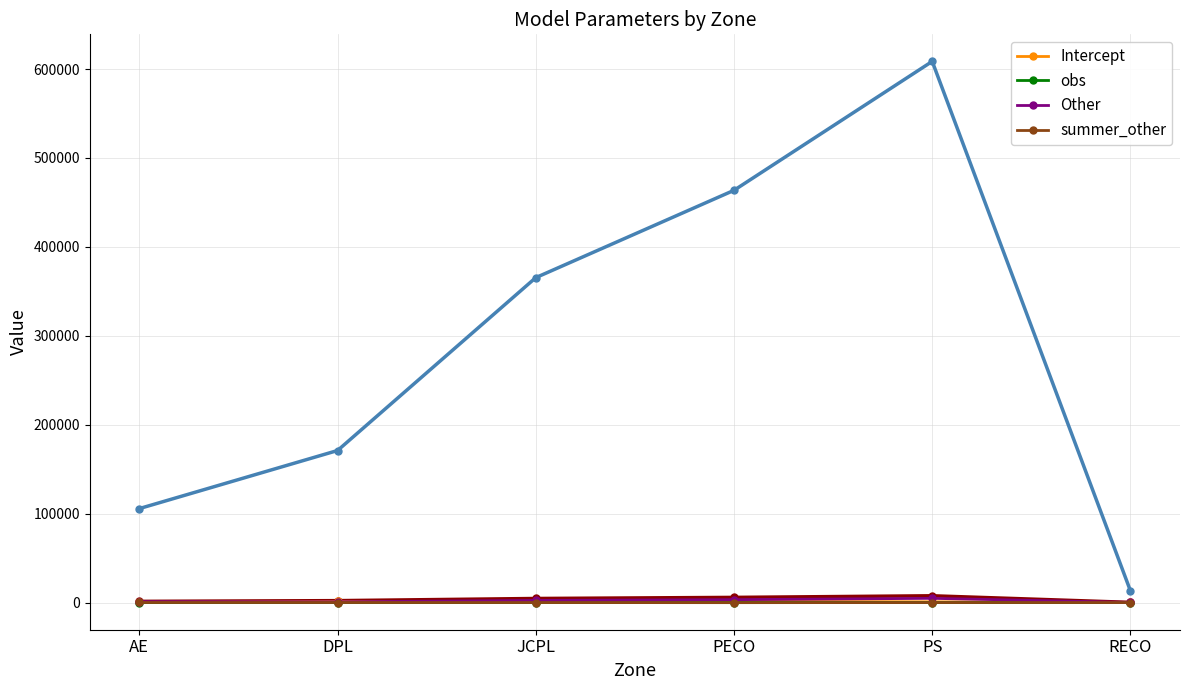

Where does the summer_other series first go above -2?

AE